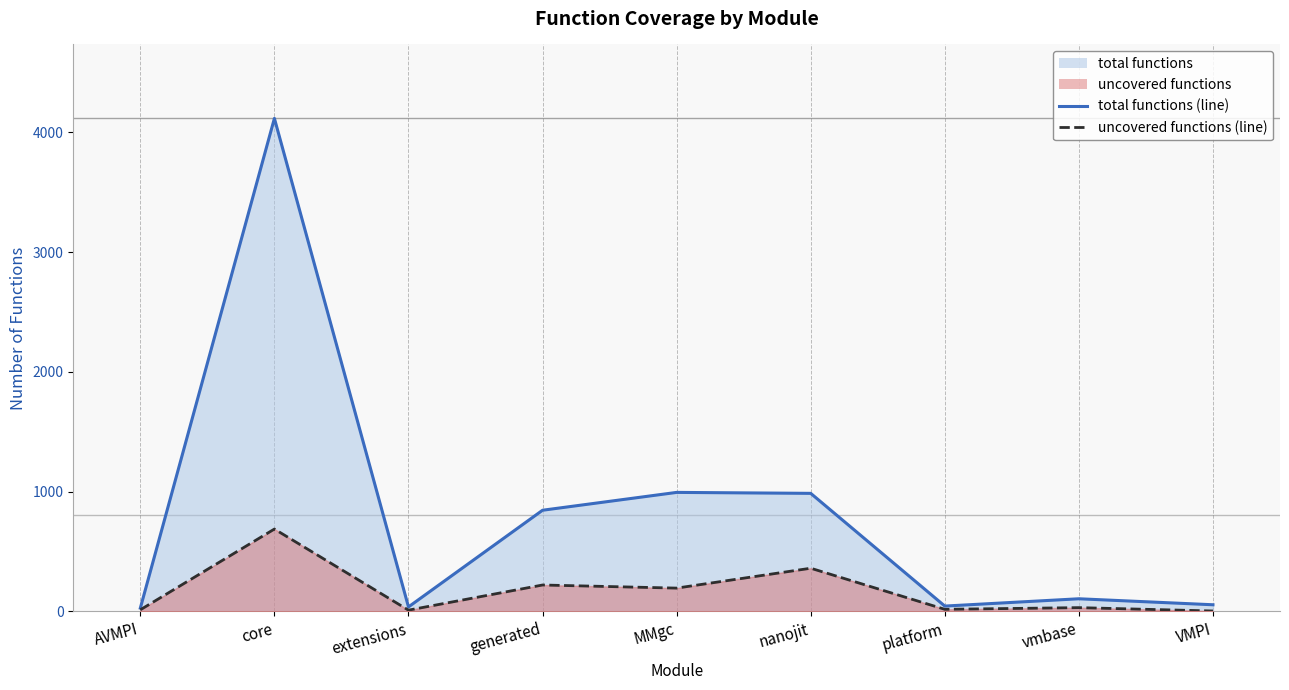

What are all the series names shown in the legend?

uncovered functions, total functions